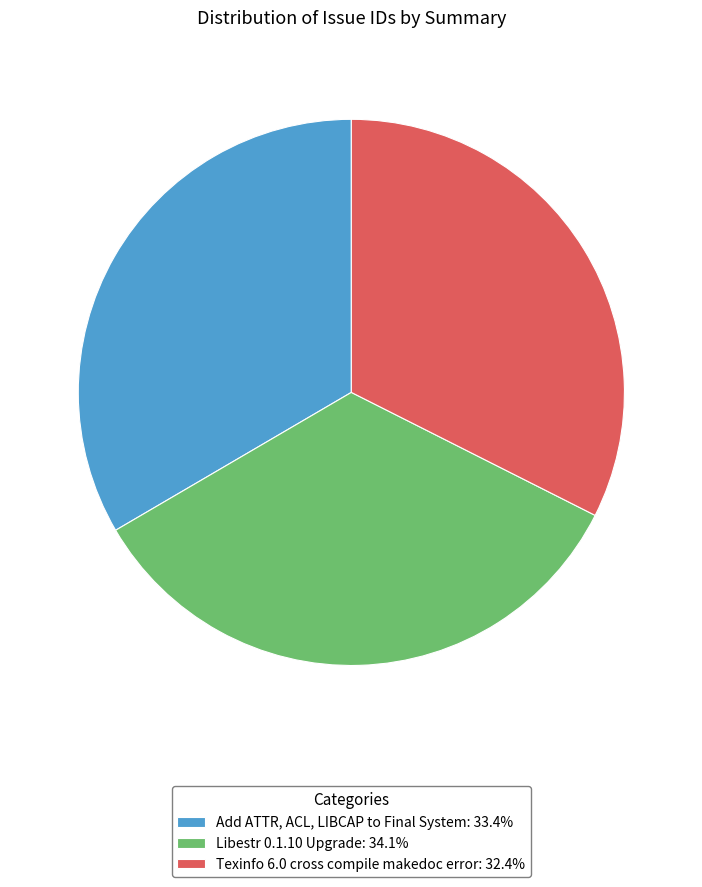

The Add ATTR, ACL, LIBCAP to Final System slice represents 33% of the pie. True or false?

True